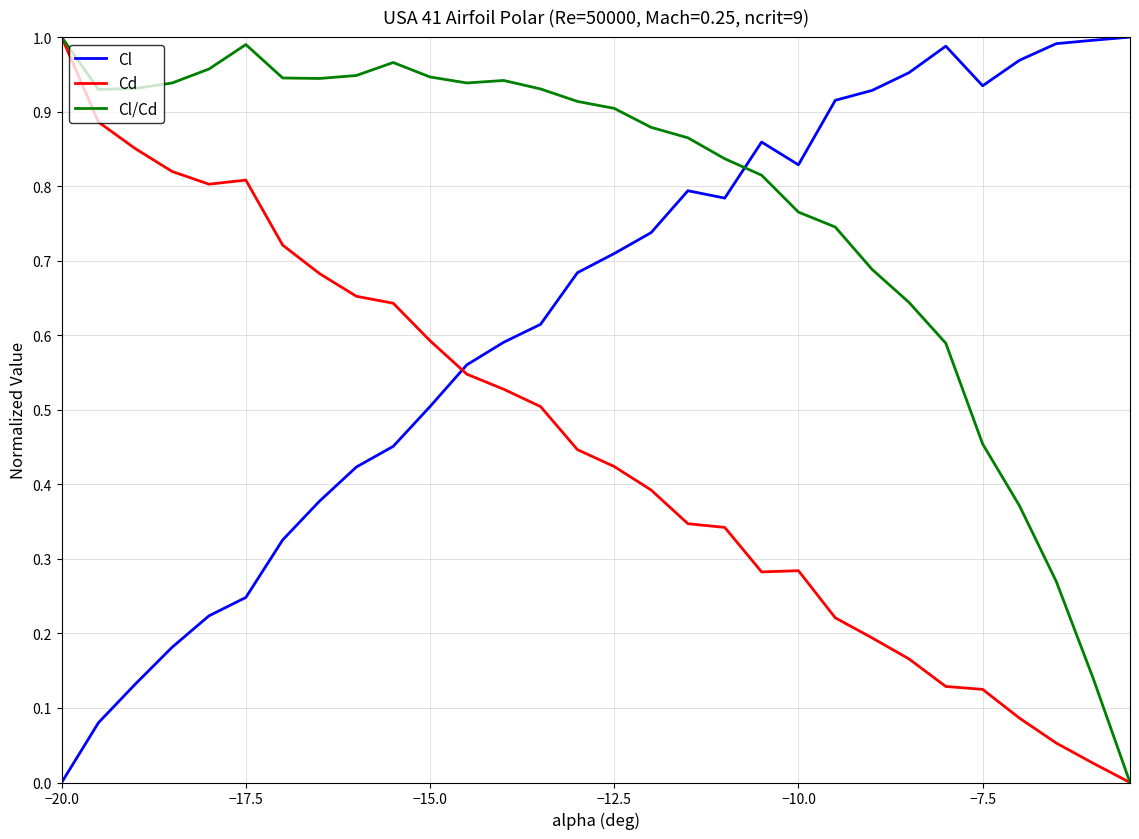

After their last crossing, which series has the higher values: Cd or Cl?

Cl